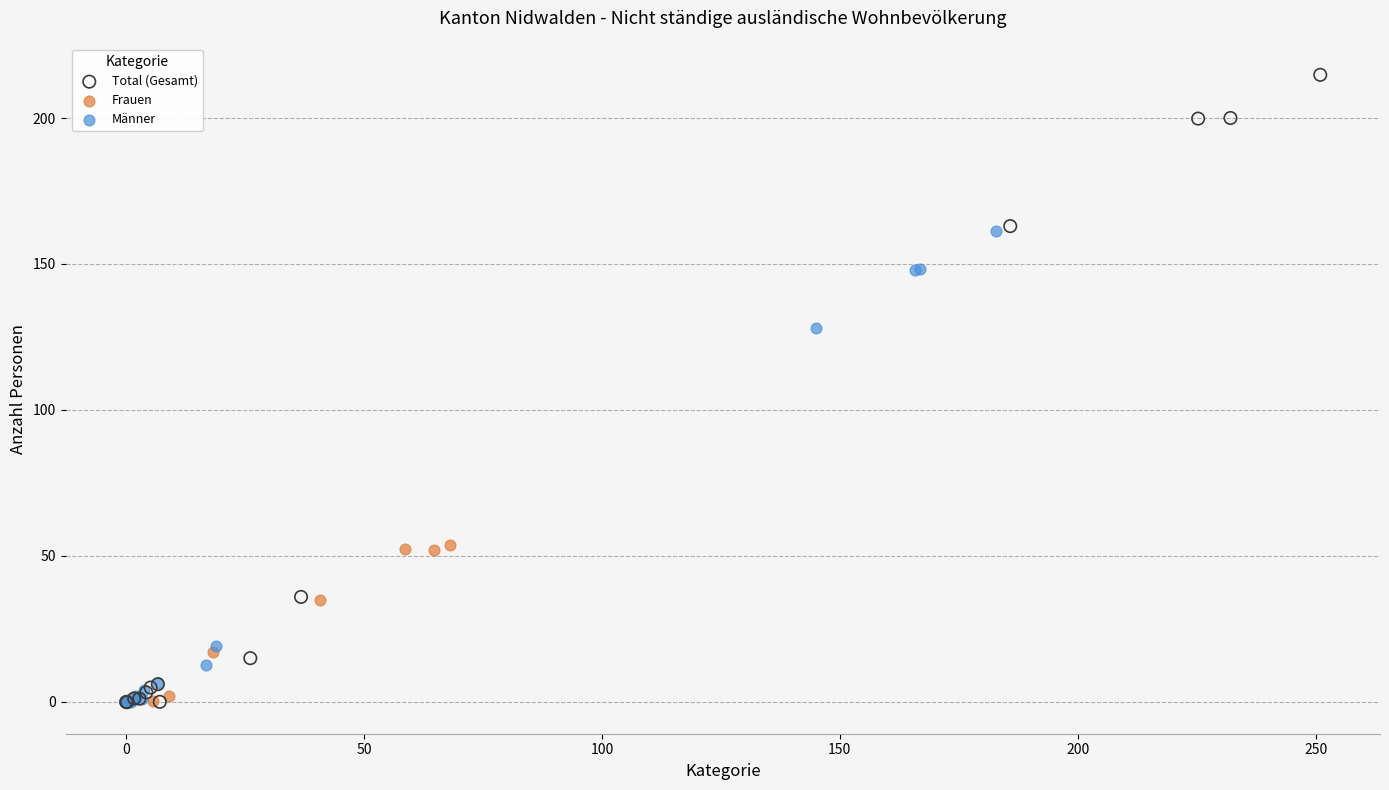

Which series contains the highest Y value?

Total (Gesamt)